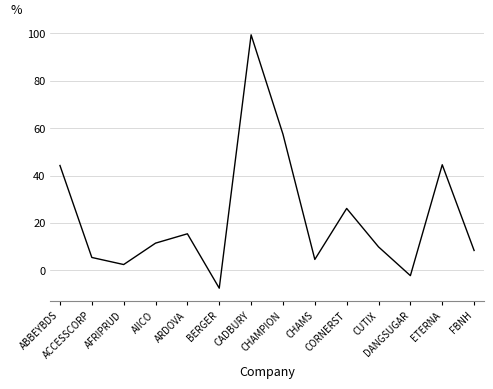

What is the difference between the maximum and minimum values?

107.0